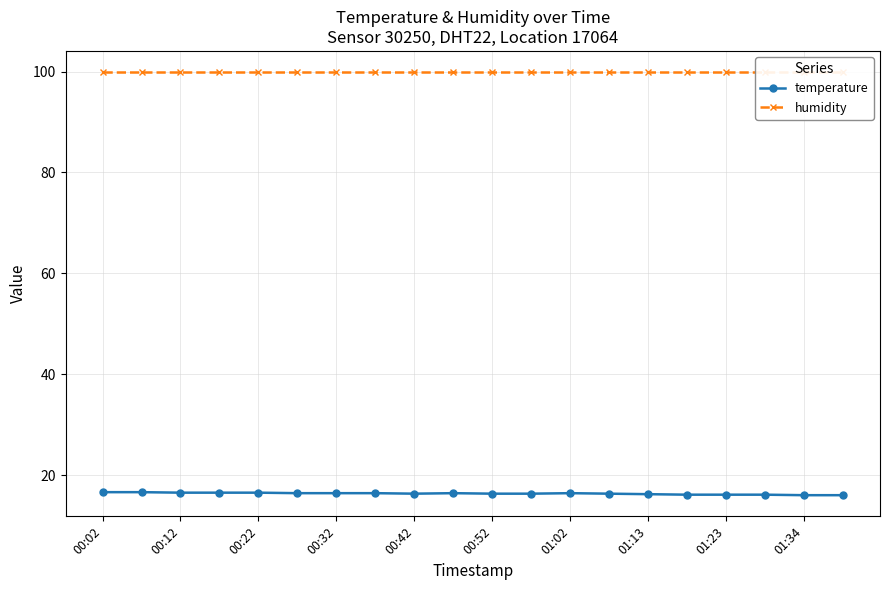

True or false: temperature has a value of 16.2 at 01:13.

True